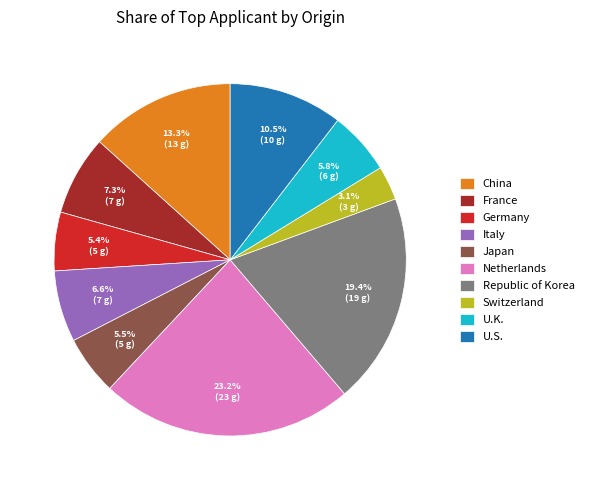

What is the ratio of the value at China to the value at Italy?

2.0